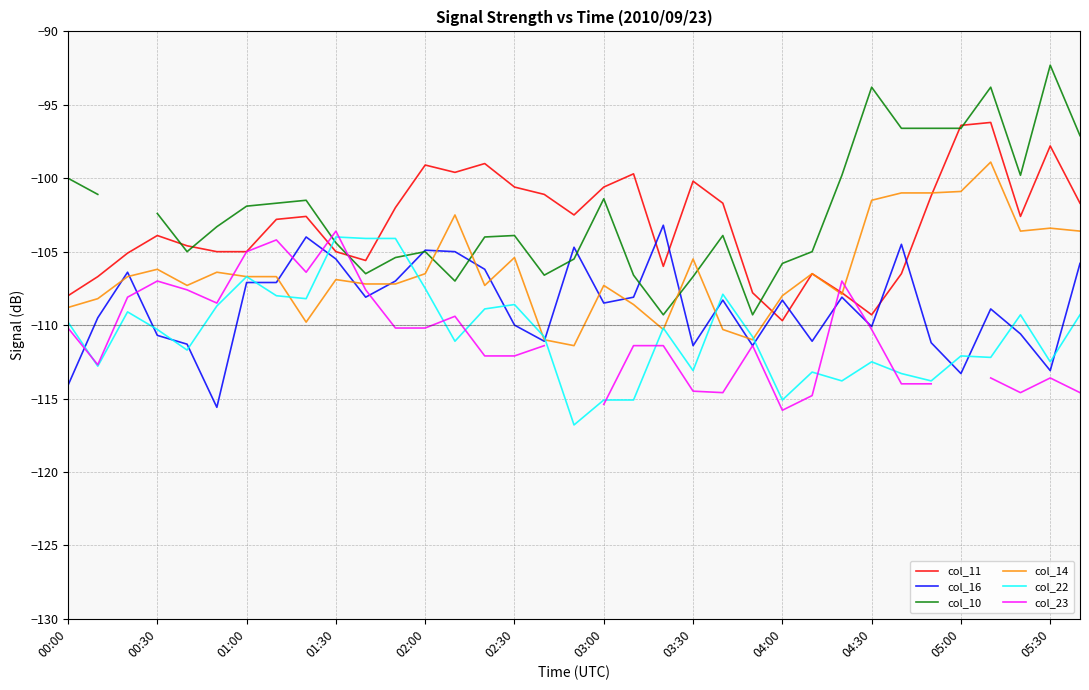

What is the difference between the maximum and minimum values in the col_22 series?

12.8